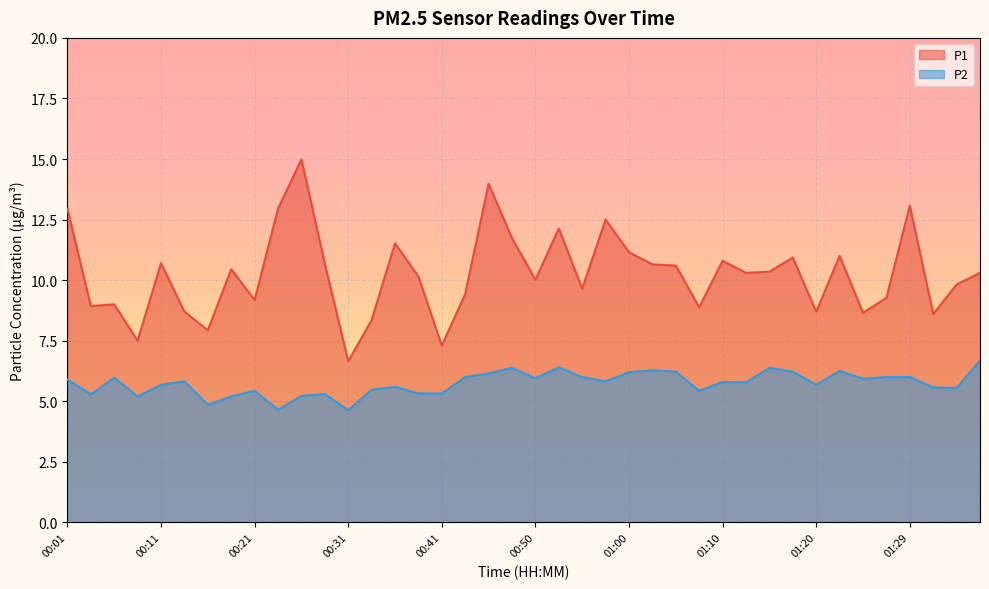

What is the label of the 40th point from the left?

01:37